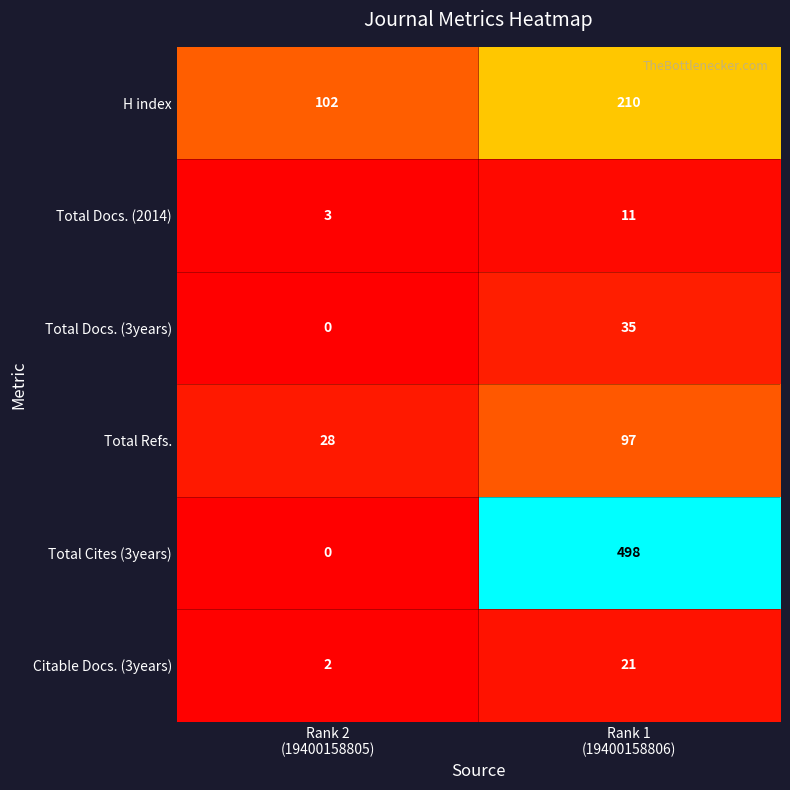

List the series in order of their peak value, highest first.

Total Cites (3years), H index, Total Refs., Total Docs. (3years), Citable Docs. (3years), Total Docs. (2014)